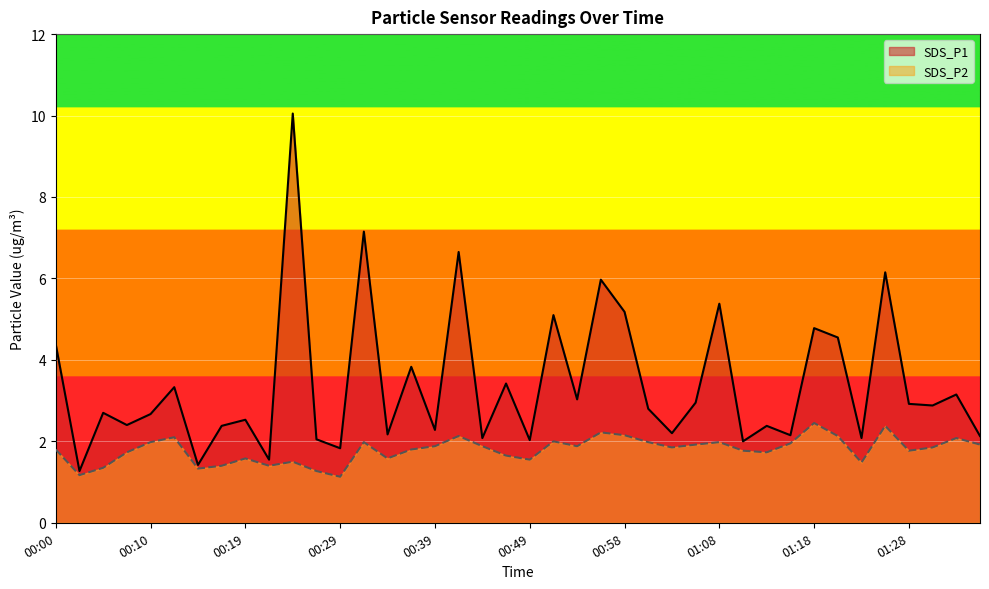

What is the total value across all series at 01:18?

7.2